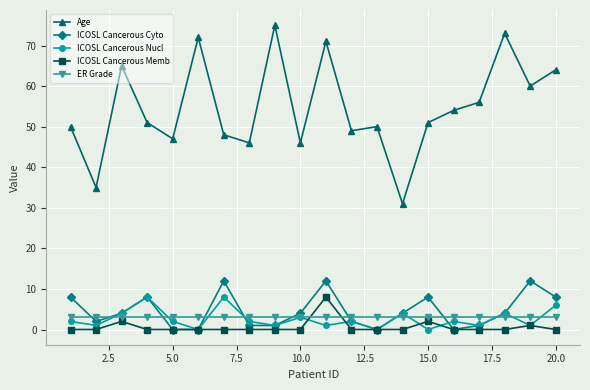

True or false: Age and ICOSL Cancerous Memb intersect in this chart.

False